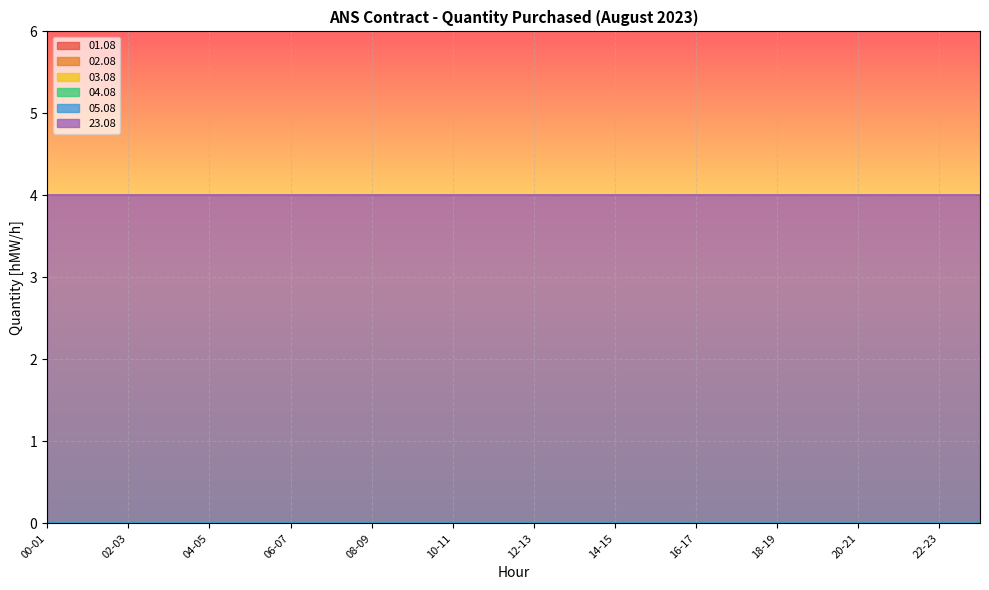

Reading left to right, list all the values displayed in this chart.

01.08: 00-01=0	01-02=0	02-03=0	03-04=0	04-05=0	05-06=0	06-07=0	07-08=0	08-09=0	09-10=0	10-11=0	11-12=0	12-13=0	13-14=0	14-15=0	15-16=0	16-17=0	17-18=0	18-19=0	19-20=0	20-21=0	21-22=0	22-23=0	23-24=0
02.08: 00-01=0	01-02=0	02-03=0	03-04=0	04-05=0	05-06=0	06-07=0	07-08=0	08-09=0	09-10=0	10-11=0	11-12=0	12-13=0	13-14=0	14-15=0	15-16=0	16-17=0	17-18=0	18-19=0	19-20=0	20-21=0	21-22=0	22-23=0	23-24=0
03.08: 00-01=0	01-02=0	02-03=0	03-04=0	04-05=0	05-06=0	06-07=0	07-08=0	08-09=0	09-10=0	10-11=0	11-12=0	12-13=0	13-14=0	14-15=0	15-16=0	16-17=0	17-18=0	18-19=0	19-20=0	20-21=0	21-22=0	22-23=0	23-24=0
04.08: 00-01=0	01-02=0	02-03=0	03-04=0	04-05=0	05-06=0	06-07=0	07-08=0	08-09=0	09-10=0	10-11=0	11-12=0	12-13=0	13-14=0	14-15=0	15-16=0	16-17=0	17-18=0	18-19=0	19-20=0	20-21=0	21-22=0	22-23=0	23-24=0
05.08: 00-01=0	01-02=0	02-03=0	03-04=0	04-05=0	05-06=0	06-07=0	07-08=0	08-09=0	09-10=0	10-11=0	11-12=0	12-13=0	13-14=0	14-15=0	15-16=0	16-17=0	17-18=0	18-19=0	19-20=0	20-21=0	21-22=0	22-23=0	23-24=0
23.08: 00-01=4	01-02=4	02-03=4	03-04=4	04-05=4	05-06=4	06-07=4	07-08=4	08-09=4	09-10=4	10-11=4	11-12=4	12-13=4	13-14=4	14-15=4	15-16=4	16-17=4	17-18=4	18-19=4	19-20=4	20-21=4	21-22=4	22-23=4	23-24=4